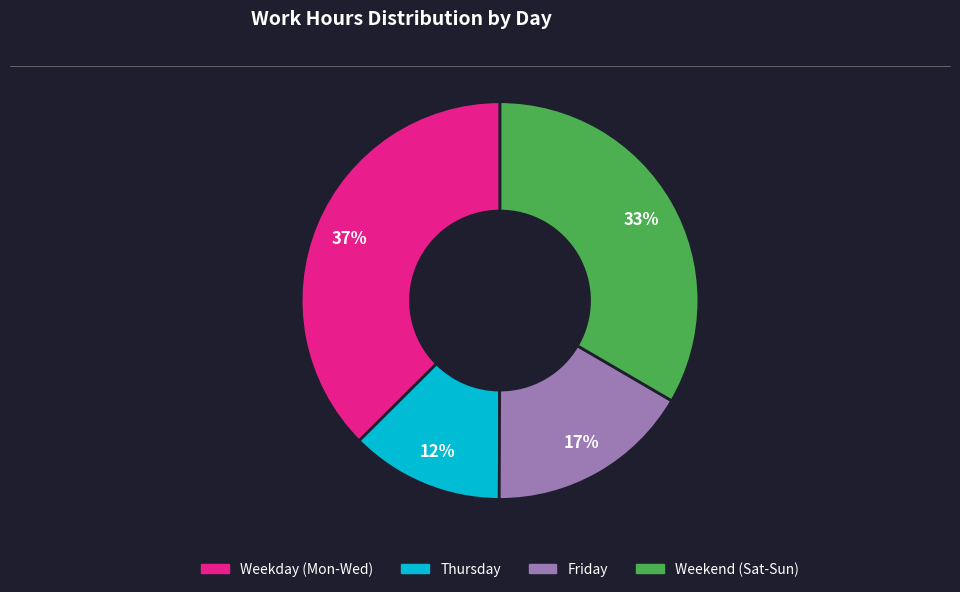

Is there a majority slice in this chart?

No